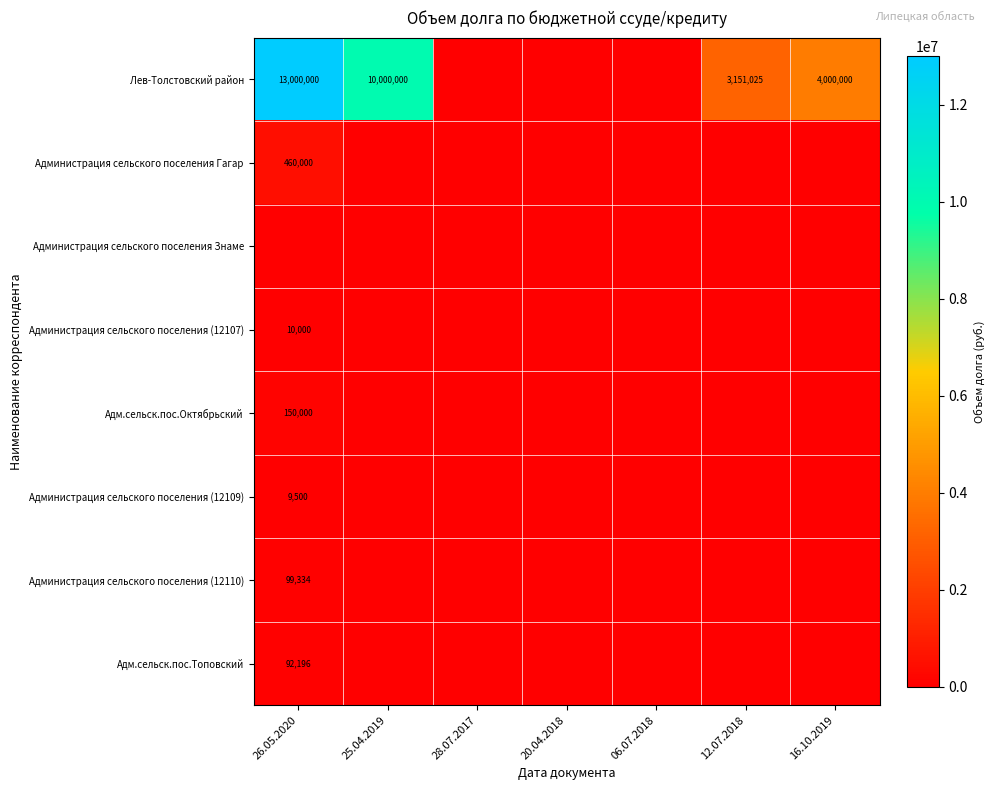

Between 28.07.2017 and 16.10.2019, which series saw the biggest shift?

Лев-Толстовский район